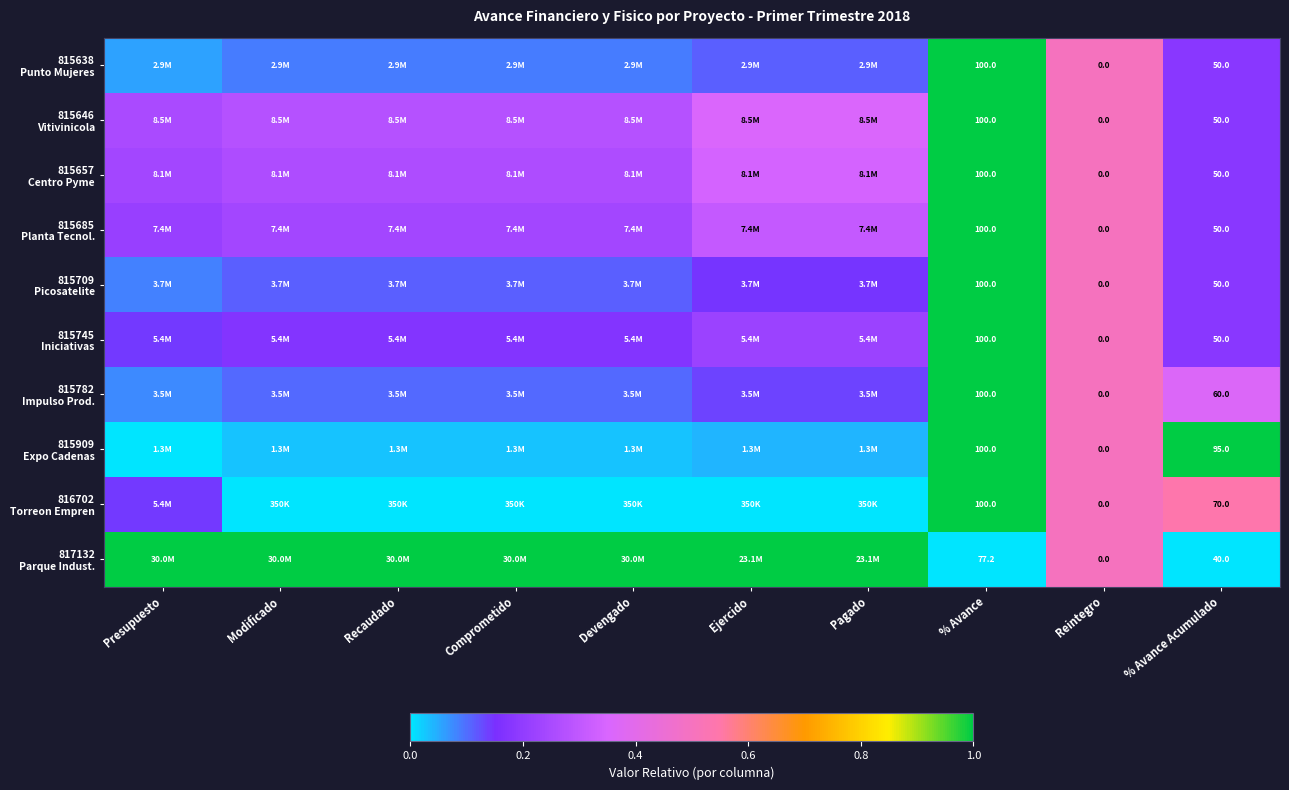

Rank the series at Reintegro from lowest to highest value.

815638 Punto Mujeres, 815646 Vitivinicola, 815657 Centro Pyme, 815685 Planta Tecnol., 815709 Picosatelite, 815745 Iniciativas, 815782 Impulso Prod., 815909 Expo Cadenas, 816702 Torreon Empren, 817132 Parque Indust.